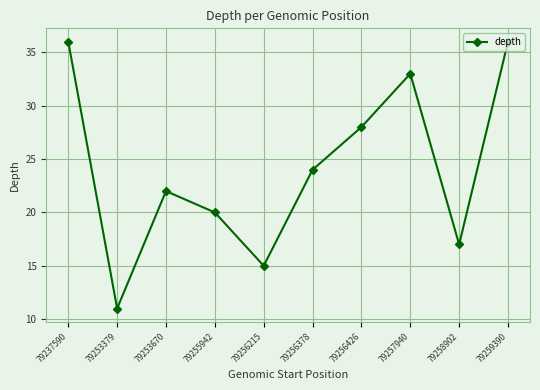

What is the difference between the values at 79237590 and 79258902?

19